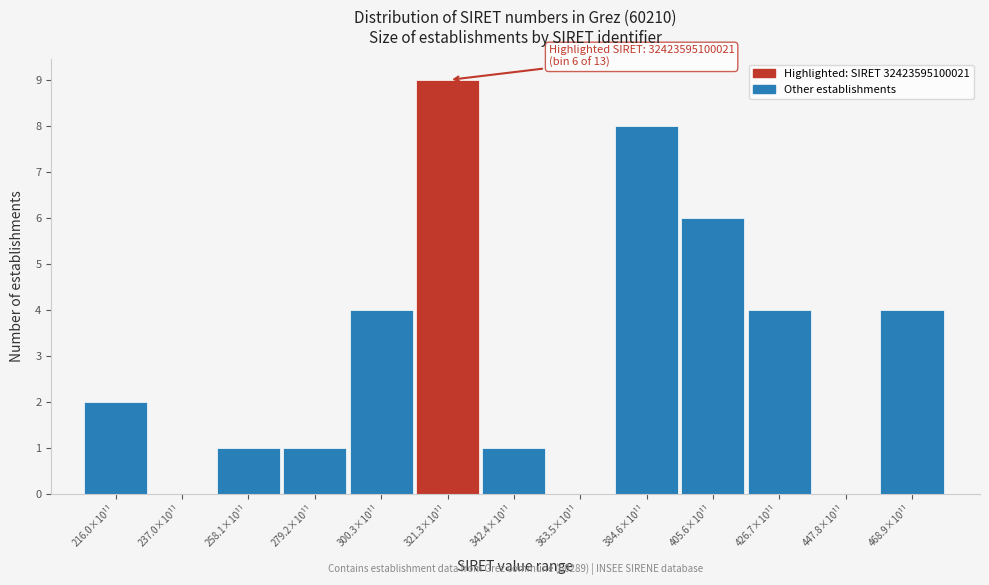

Reading left to right, list all the values displayed in this chart.

216.0×10¹¹=2	237.0×10¹¹=0	258.1×10¹¹=1	279.2×10¹¹=1	300.3×10¹¹=4	321.3×10¹¹=9	342.4×10¹¹=1	363.5×10¹¹=0	384.6×10¹¹=8	405.6×10¹¹=6	426.7×10¹¹=4	447.8×10¹¹=0	468.9×10¹¹=4